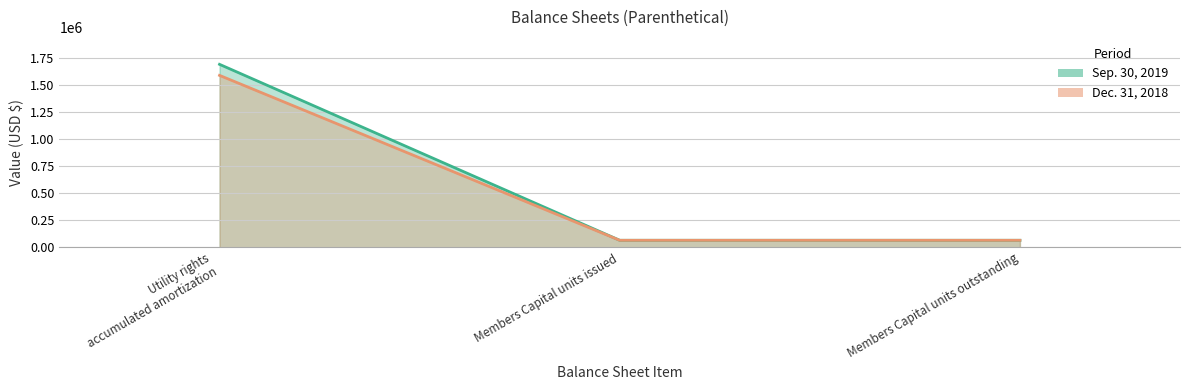

How many Sep. 30, 2019 values are between 64560 and 1694288?

3